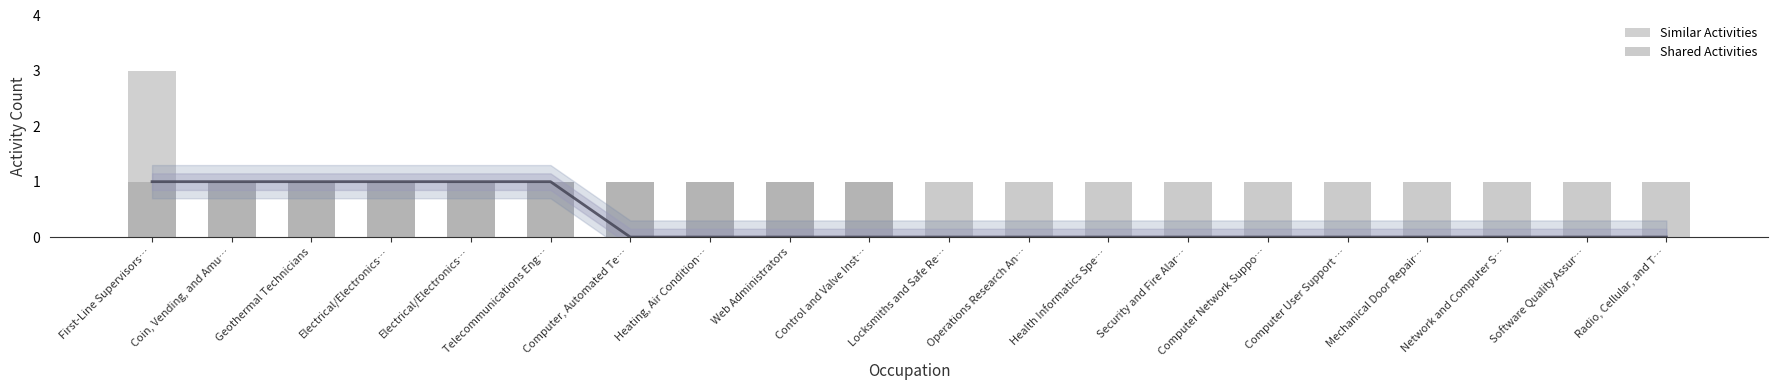

What is the spread (max minus min) of values at Operations Research An…?

1